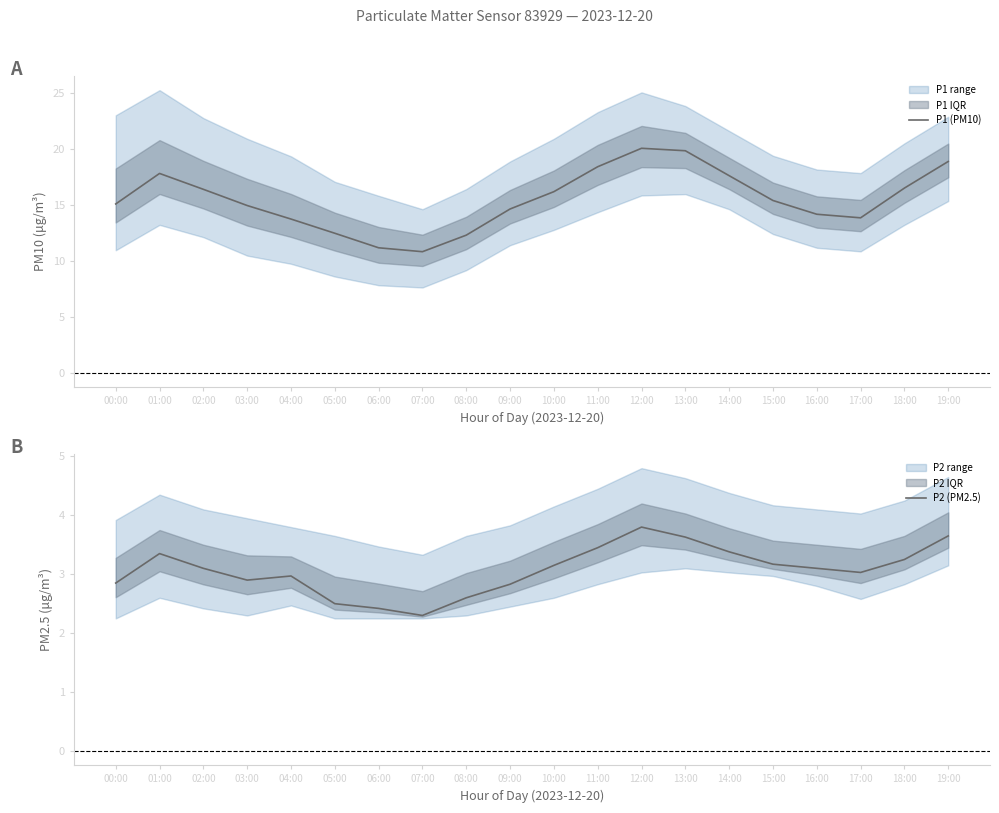

What is the value of the P2 (PM2.5) point at the 14th from the left?

3.6